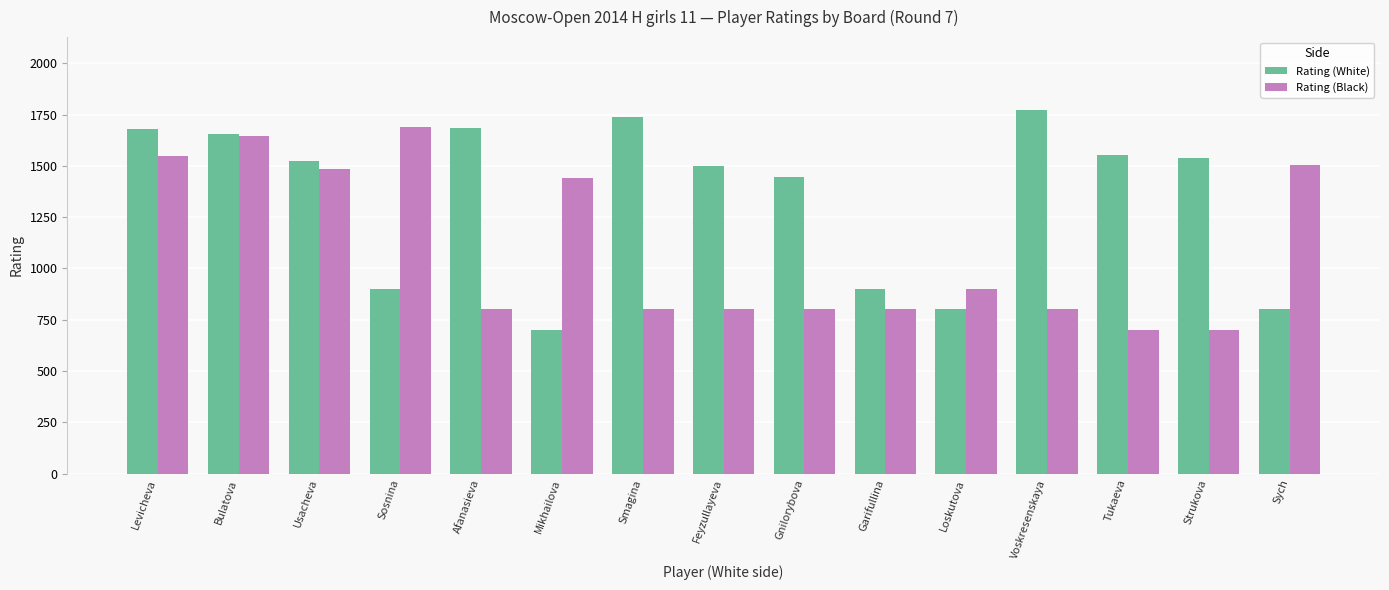

Which series has the largest range (max minus min)?

Rating (White)